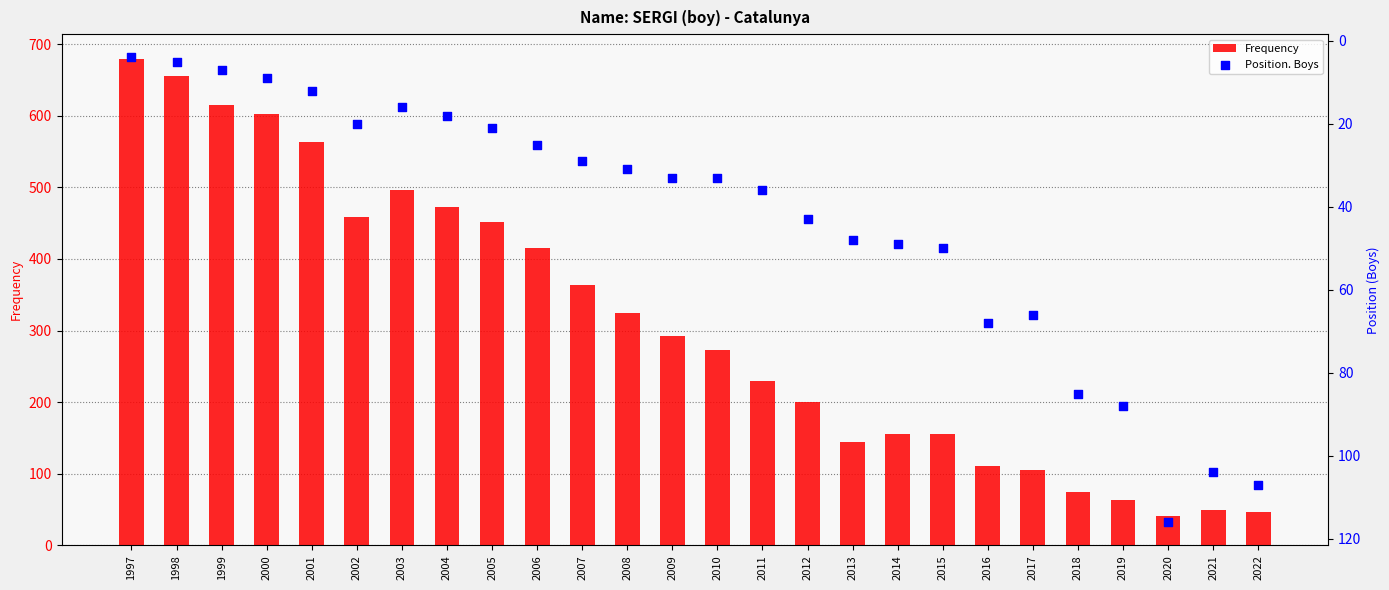

Which series has the widest spread of Y values?

Frequency